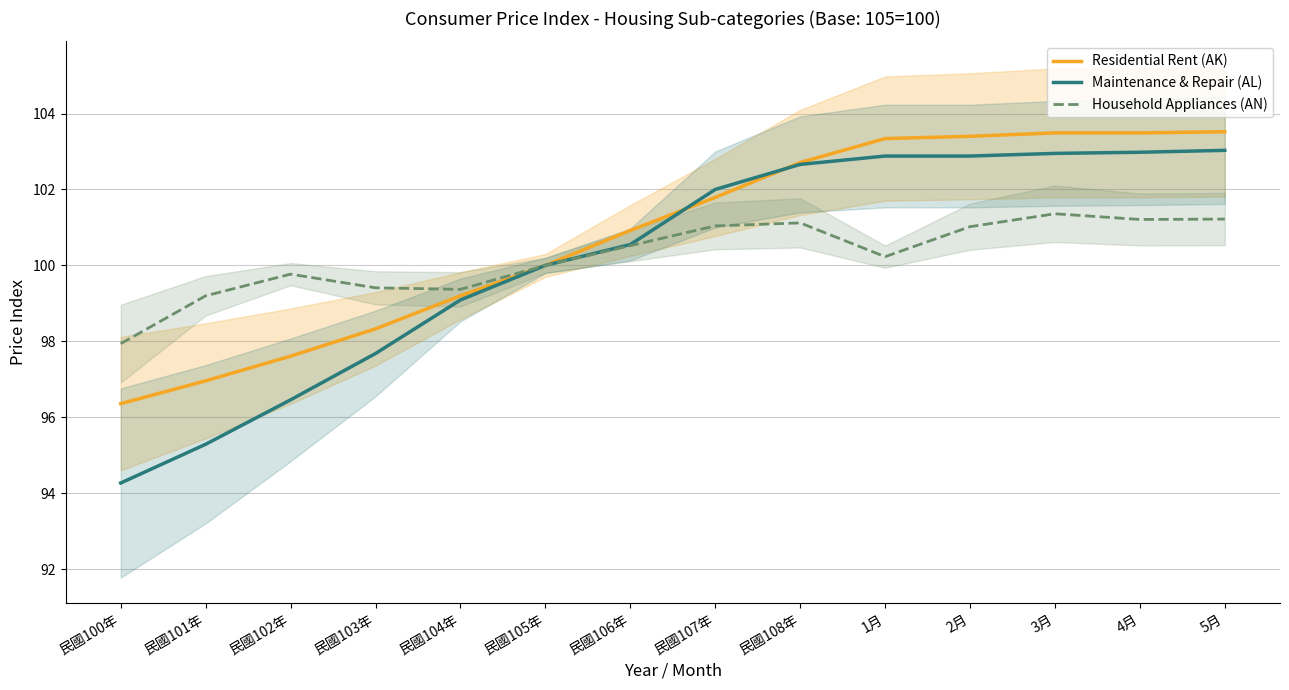

Reading right to left, what are all the values shown in this chart?

Residential Rent (AK): 5月=103.5	4月=103.5	3月=103.5	2月=103.4	1月=103.3	民國108年=102.7	民國107年=101.8	民國106年=100.9	民國105年=100.0	民國104年=99.2	民國103年=98.3	民國102年=97.6	民國101年=97.0	民國100年=96.4
Maintenance & Repair (AL): 5月=103.0	4月=103.0	3月=103.0	2月=102.9	1月=102.9	民國108年=102.7	民國107年=102.0	民國106年=100.5	民國105年=100.0	民國104年=99.1	民國103年=97.7	民國102年=96.5	民國101年=95.3	民國100年=94.3
Household Appliances (AN): 5月=101.2	4月=101.2	3月=101.4	2月=101.0	1月=100.2	民國108年=101.1	民國107年=101.0	民國106年=100.5	民國105年=100.0	民國104年=99.4	民國103年=99.4	民國102年=99.8	民國101年=99.2	民國100年=97.9